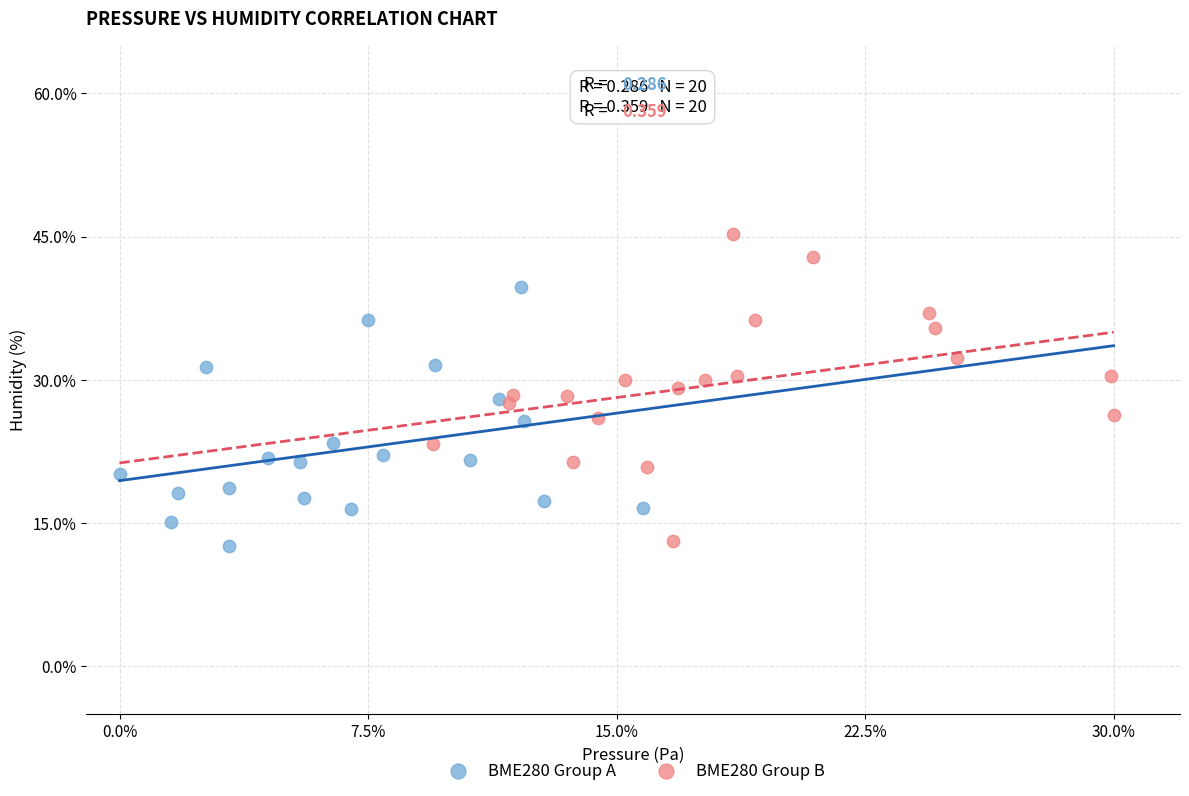

Which series contains the highest Y value?

BME280 Group B